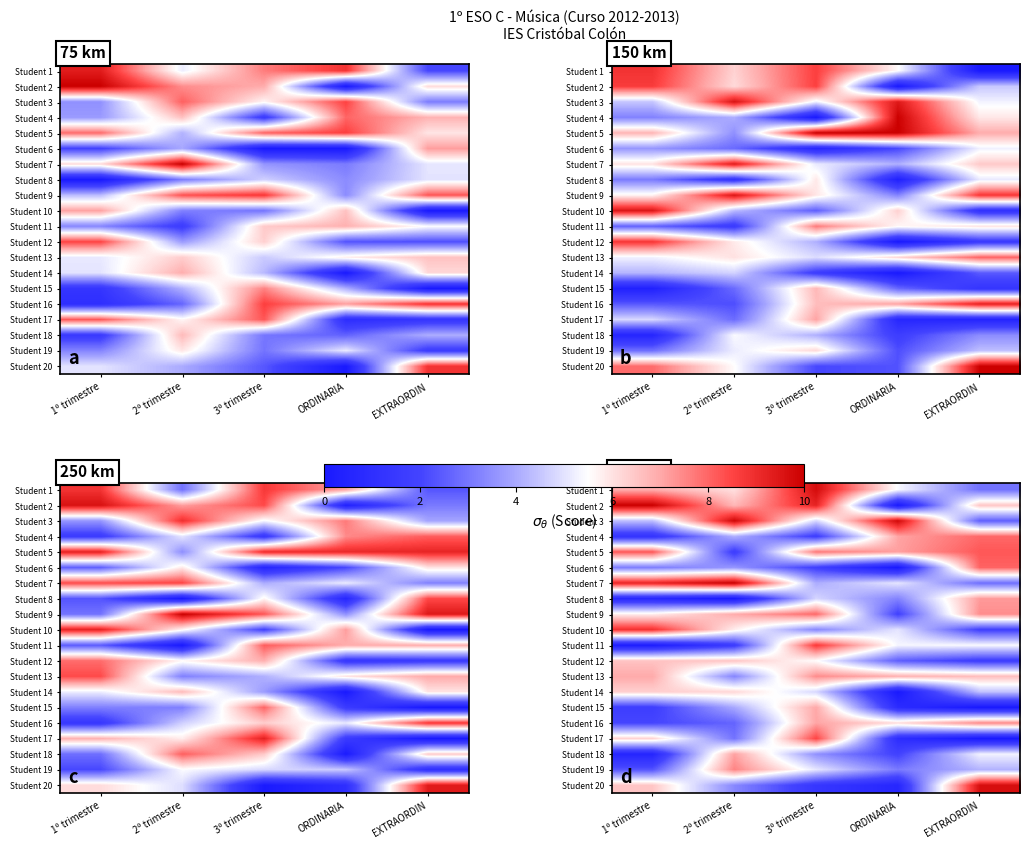

What is the minimum value for Student 4?

1.2